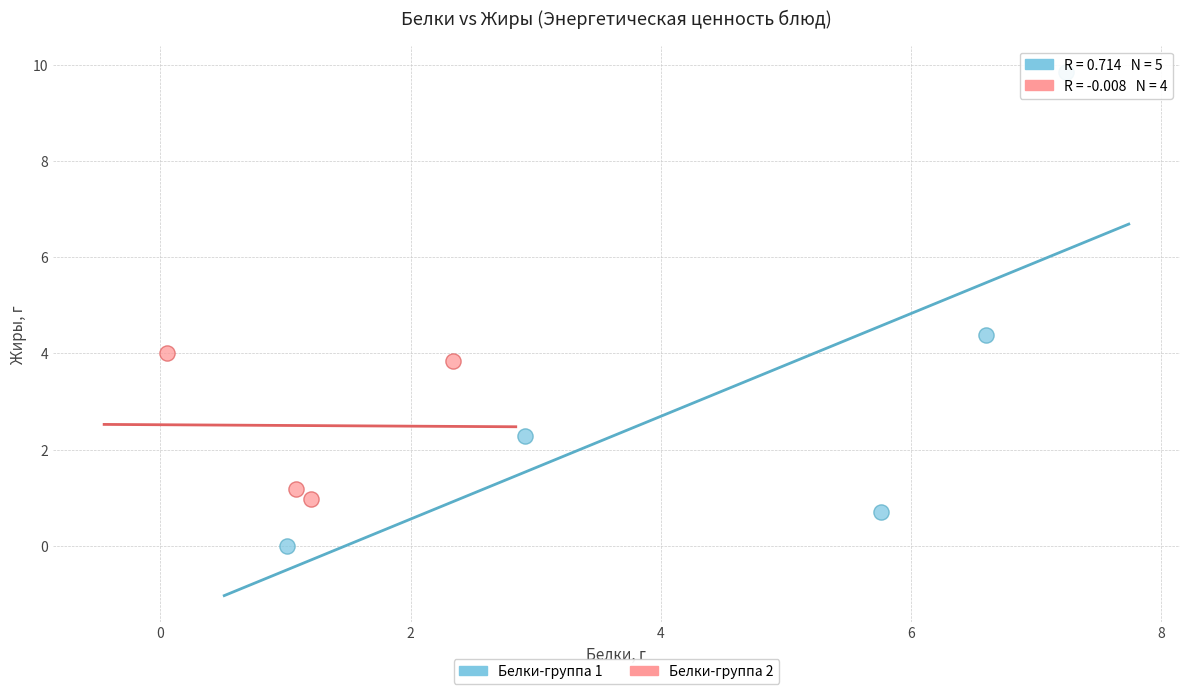

Which series reaches the minimum Y coordinate?

Белки-группа 1